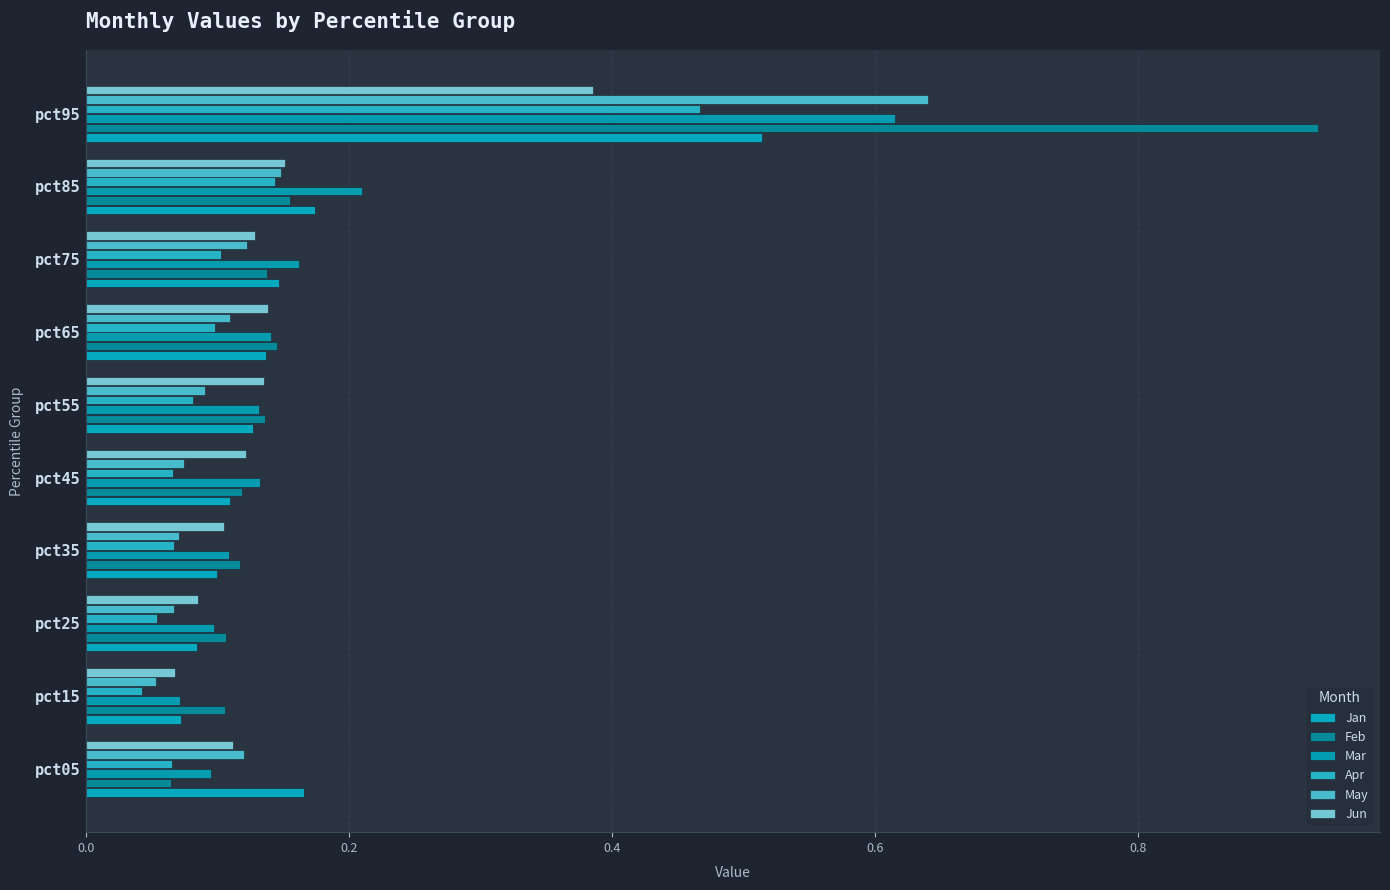

How many distinct data groups are displayed?

6